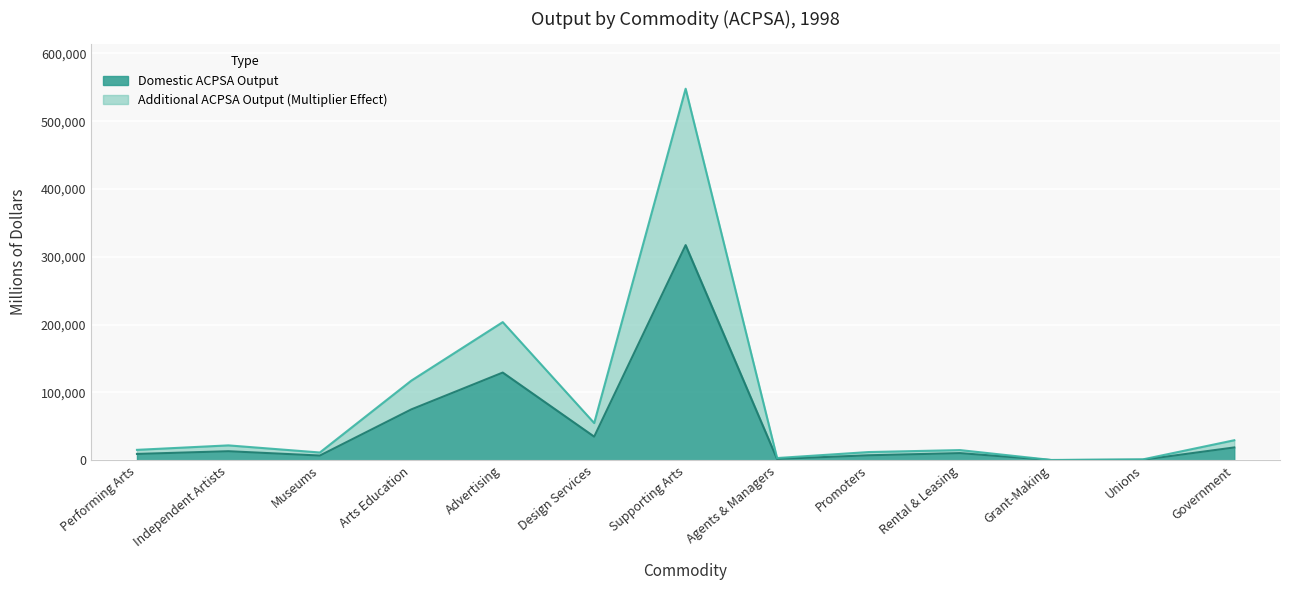

What is the sum of the domestic_output values at Arts Education and Museums?

82053